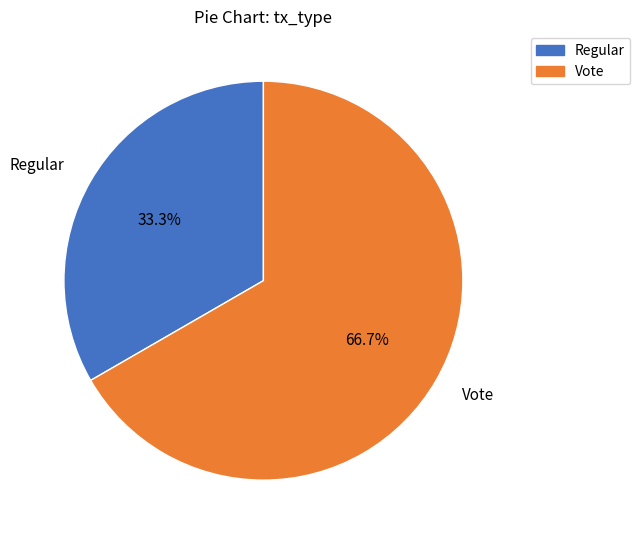

To the nearest percent, what is the combined percentage of Vote and Regular?

100%